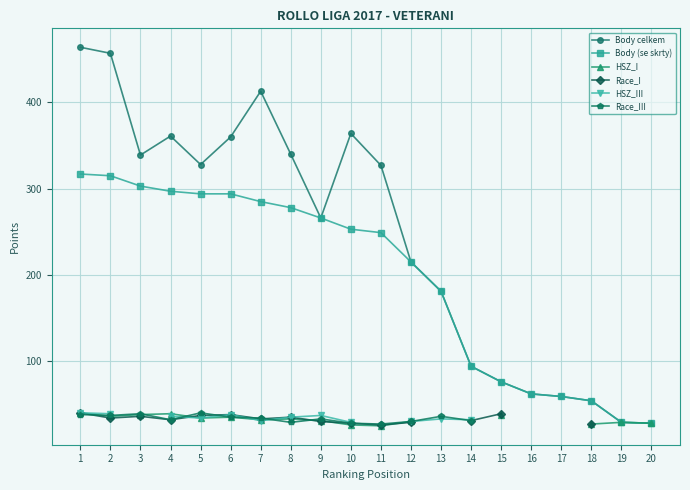

What is the difference between the maximum and minimum values in the Body celkem series?

436